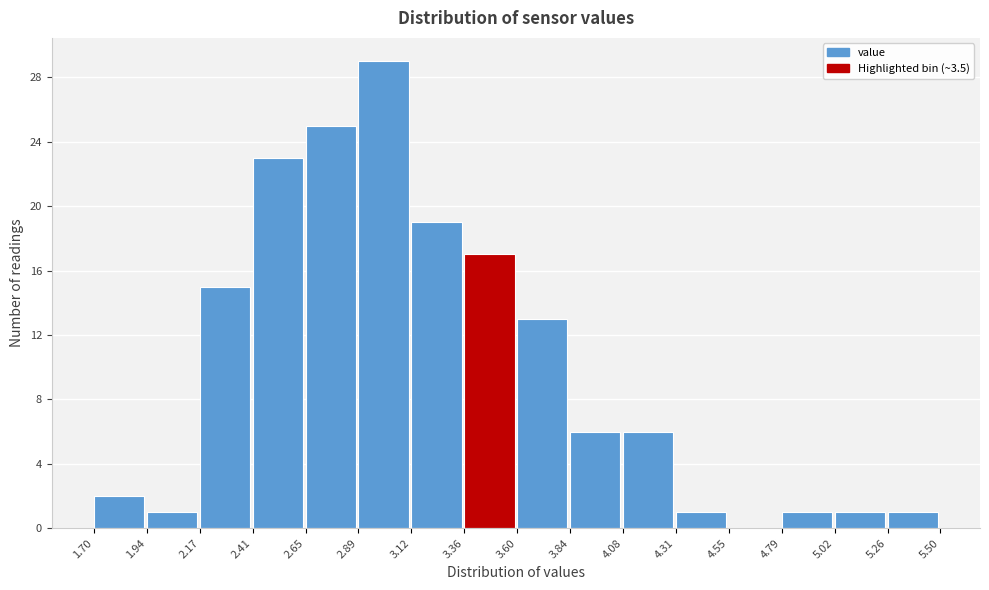

Over which range of the x-axis is the bar tallest?

2.89 to 3.12